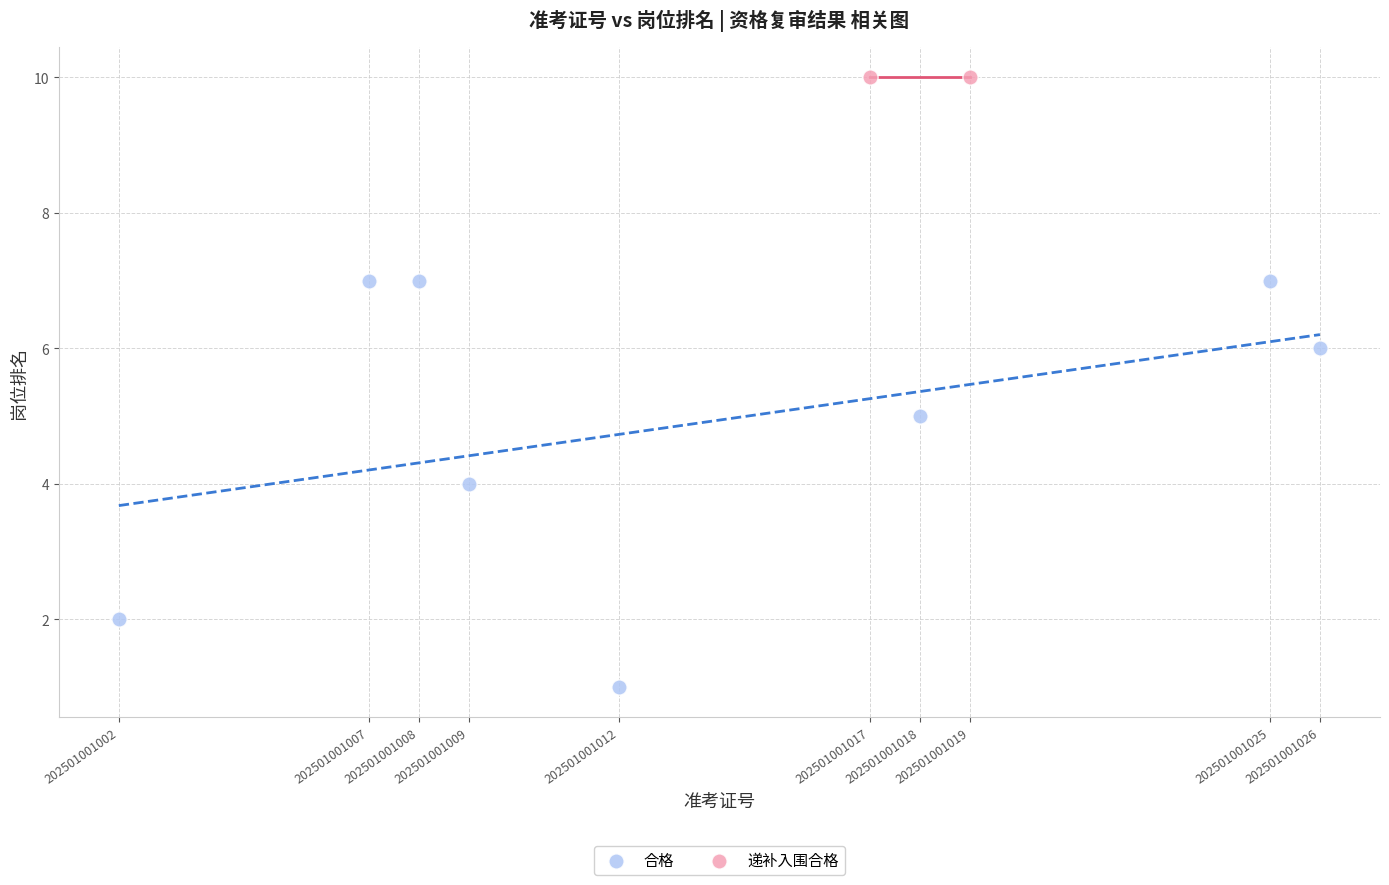

What are all the series names shown in the legend?

合格, 递补入围合格